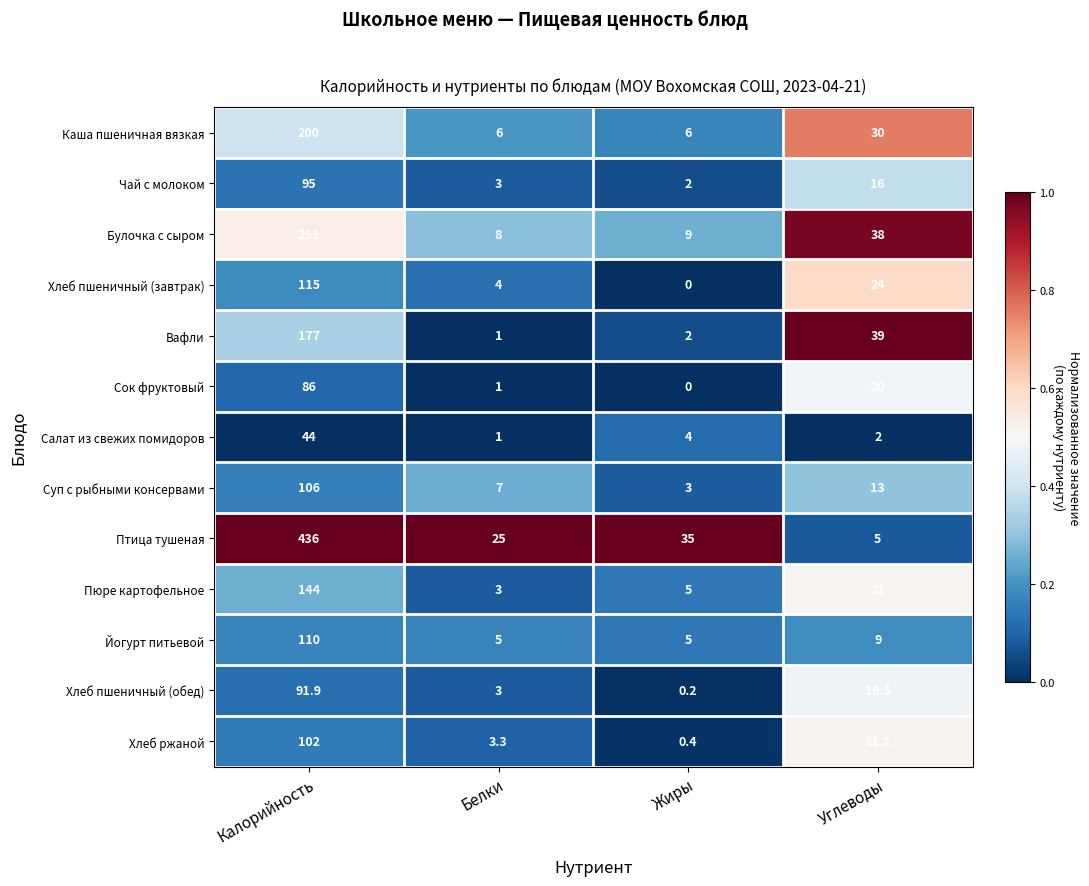

The Пюре картофельное series shows 0.7 at Белки. True or false?

False